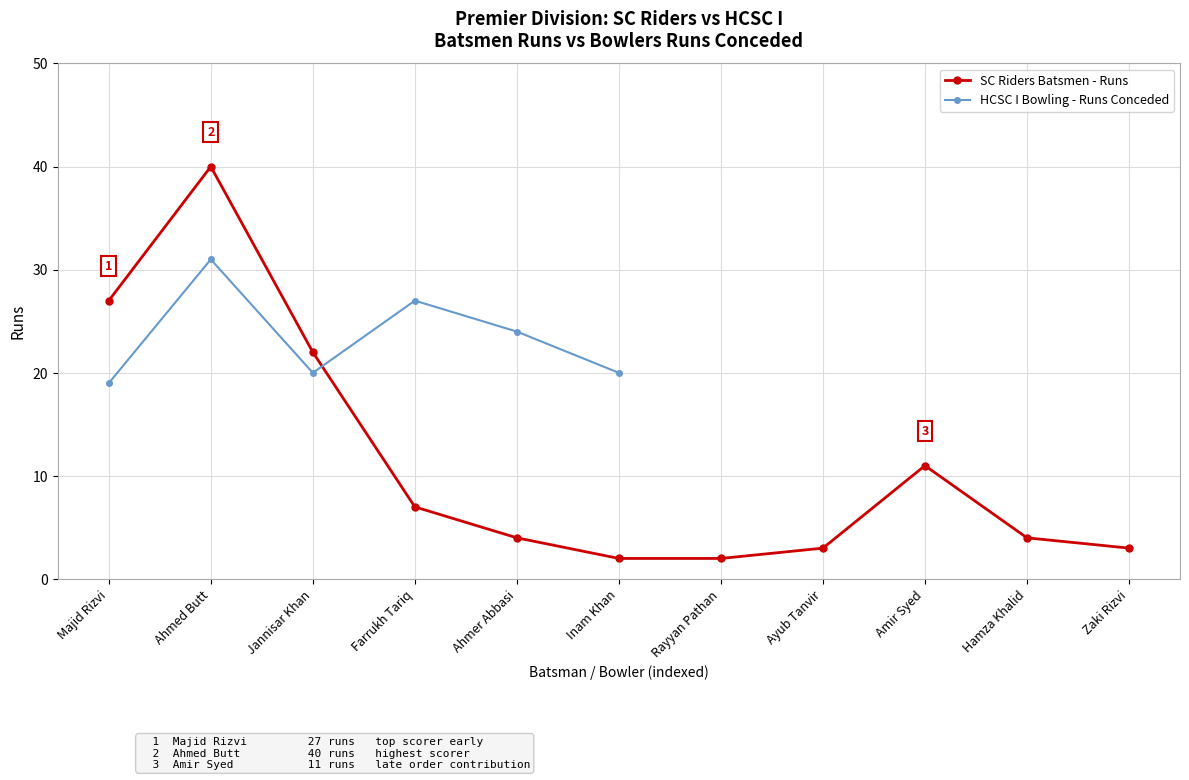

At which category is the sum across all series the highest?

Ahmed Butt